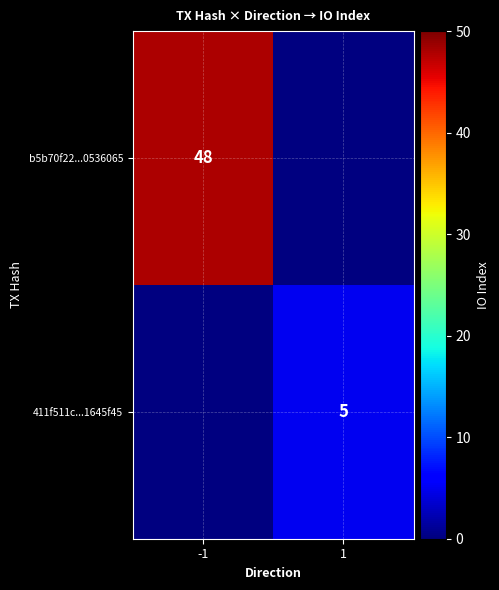

Is the value of b5b70f22...0536065 at -1 greater than the value of 411f511c...1645f45 at 1?

Yes